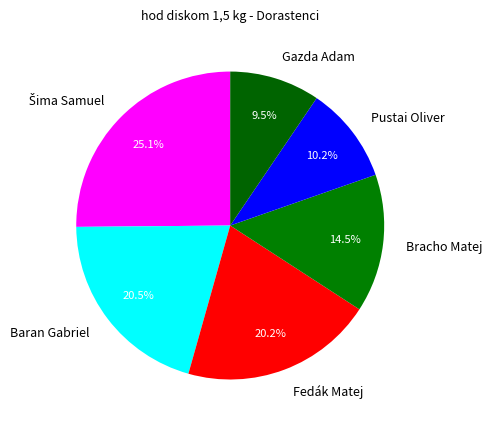

Which slice is the smallest?

Gazda Adam